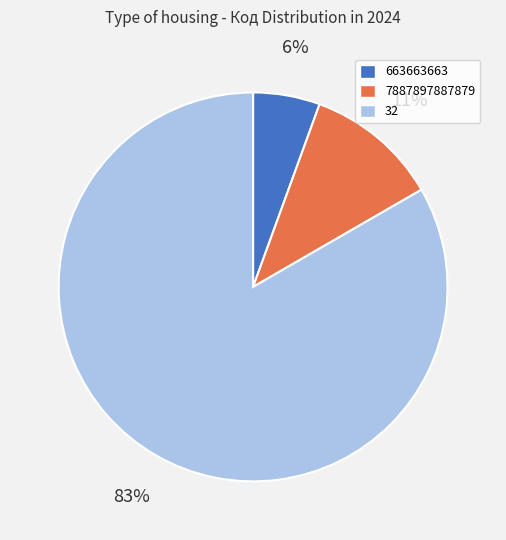

Approximately how many times larger is the value at 663663663 compared to 7887897887879?

0.5